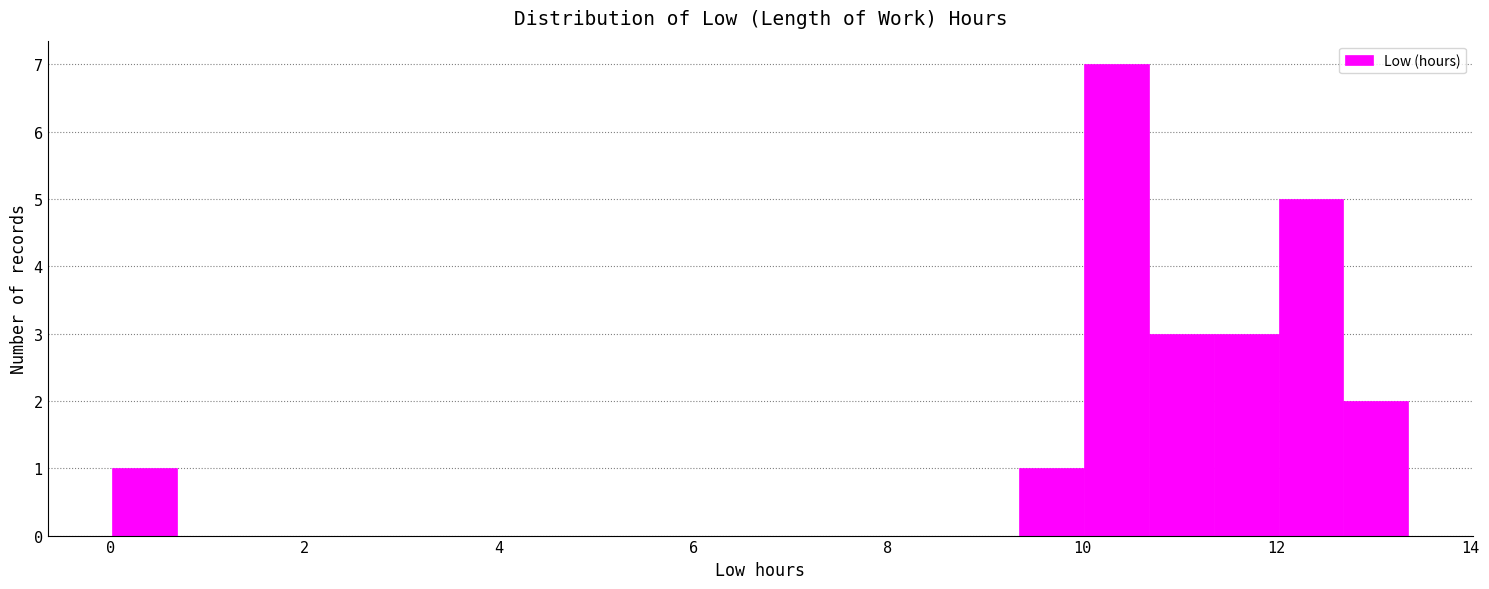

Around what value on the x-axis is the tallest bar? Give the approximate position of its centre, as read against the axis.

10.4